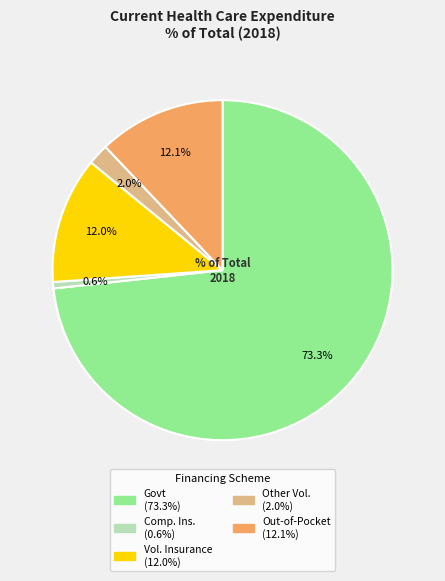

Is there a majority slice in this chart?

Yes